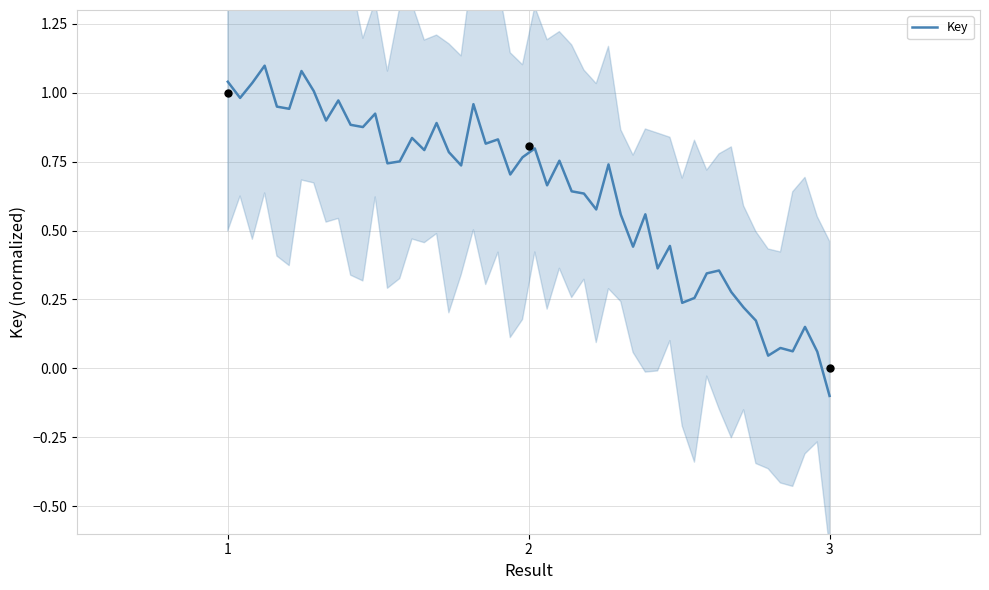

What is the change in value from 1 to 2?

-0.2